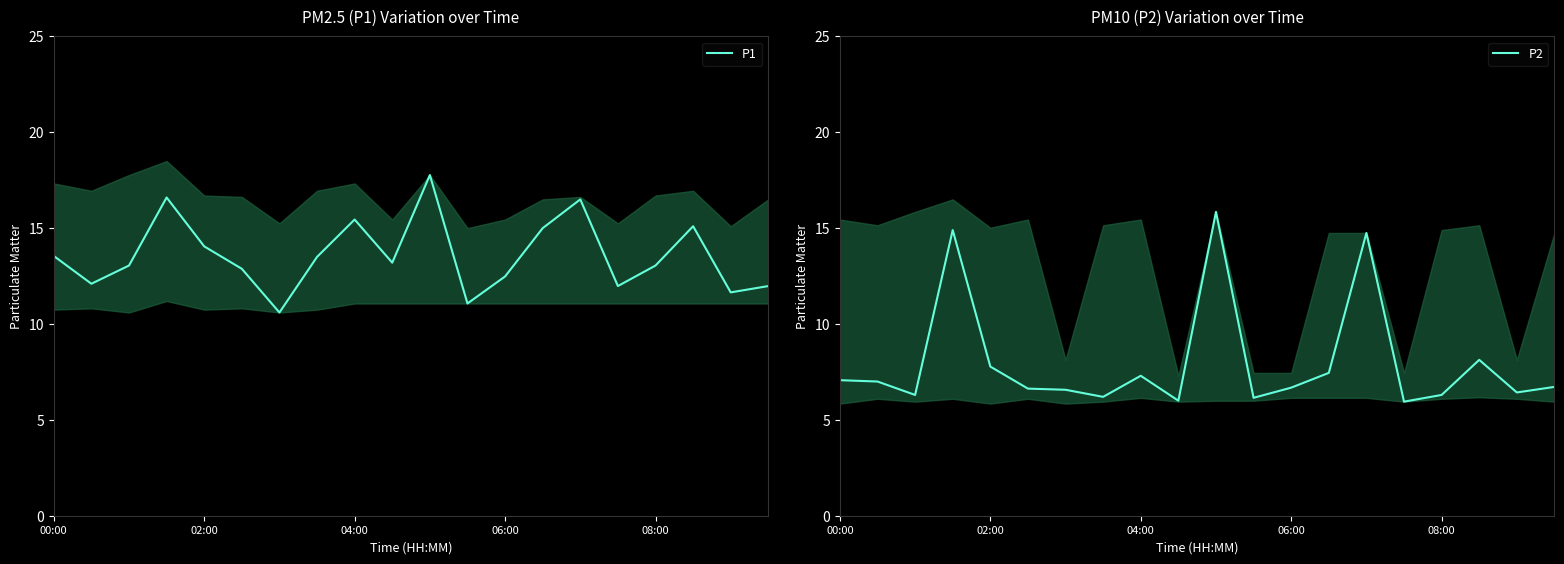

The value of P1 at 15 is 12.0. True or false?

True